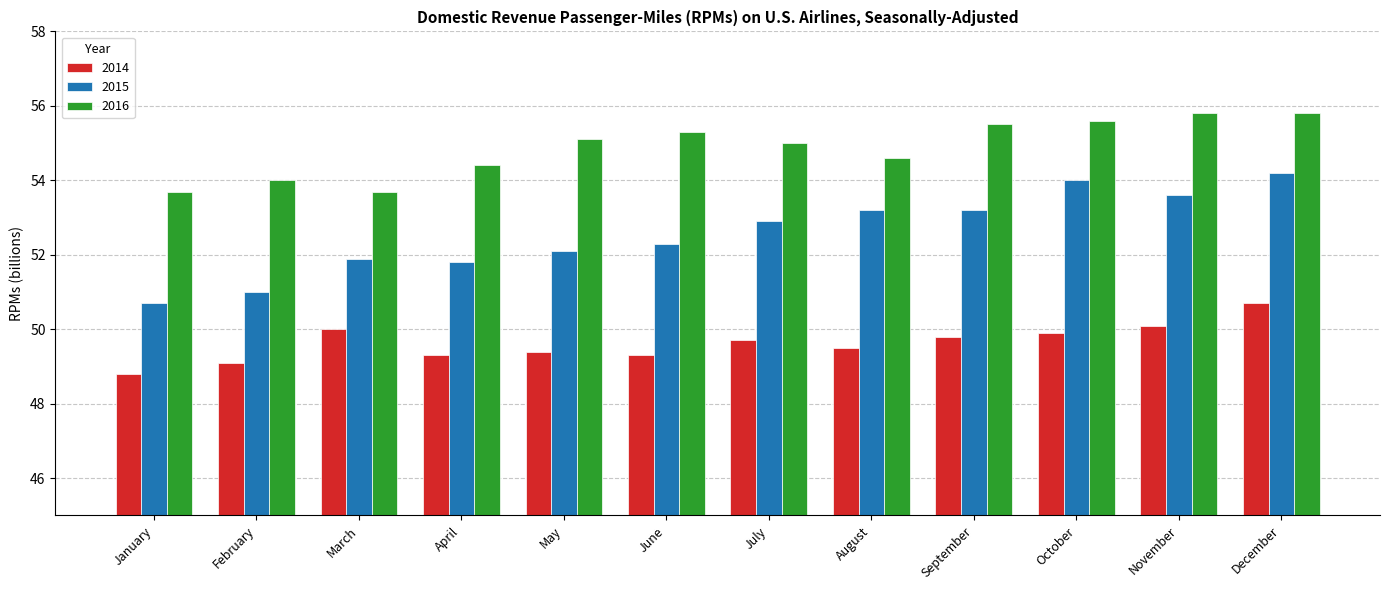

What is the value of the 2016 bar at the 7th from the left?

55.0